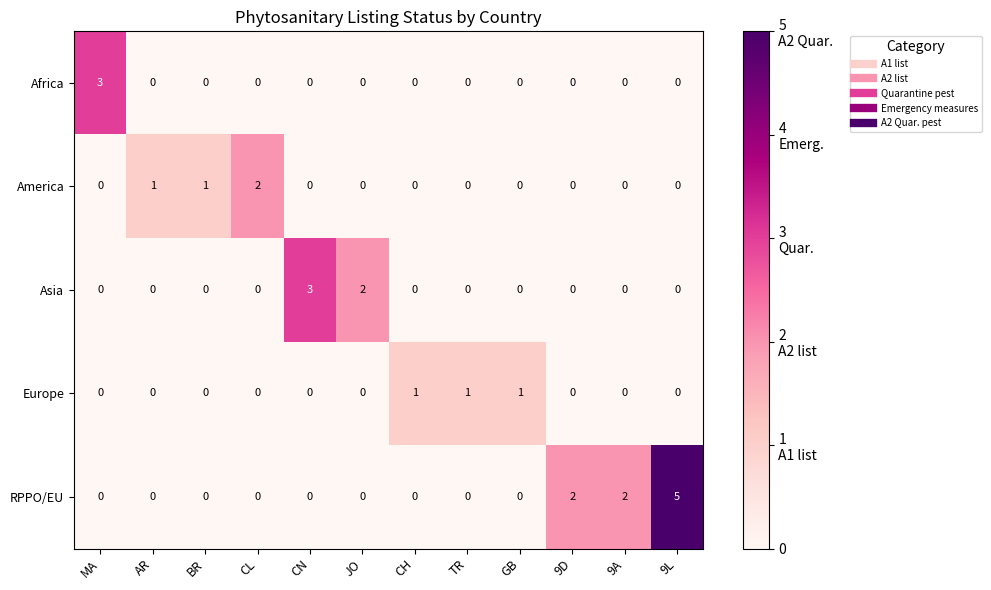

What is the sum of all RPPO/EU values?

9